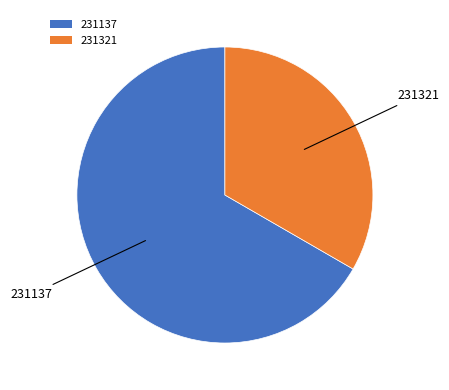

Is 231137 the majority of the pie?

Yes